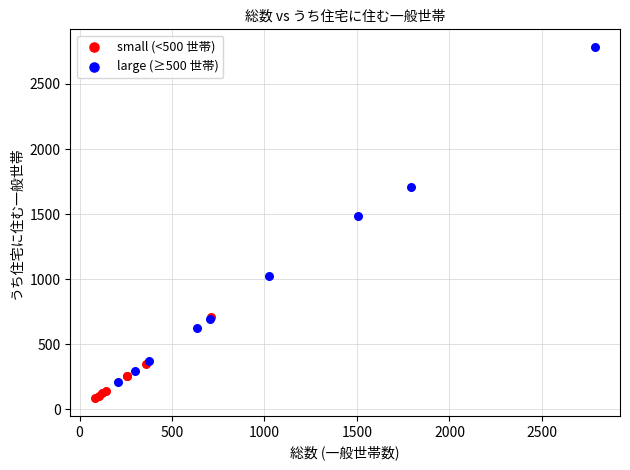

Which series has the largest Y range (max minus min)?

large (≥500 世帯)